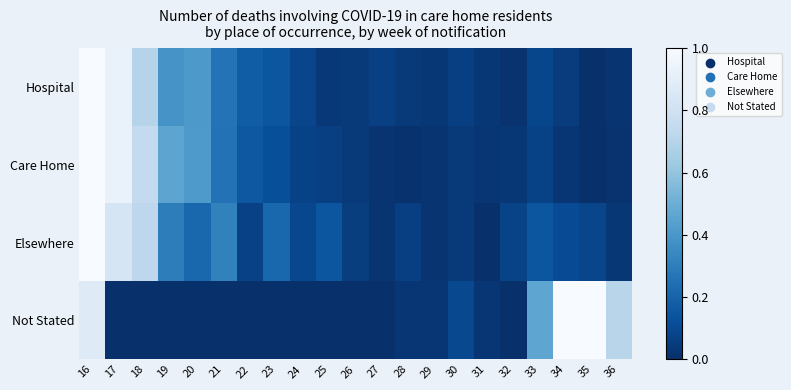

Which series has the largest total across all categories?

Hospital